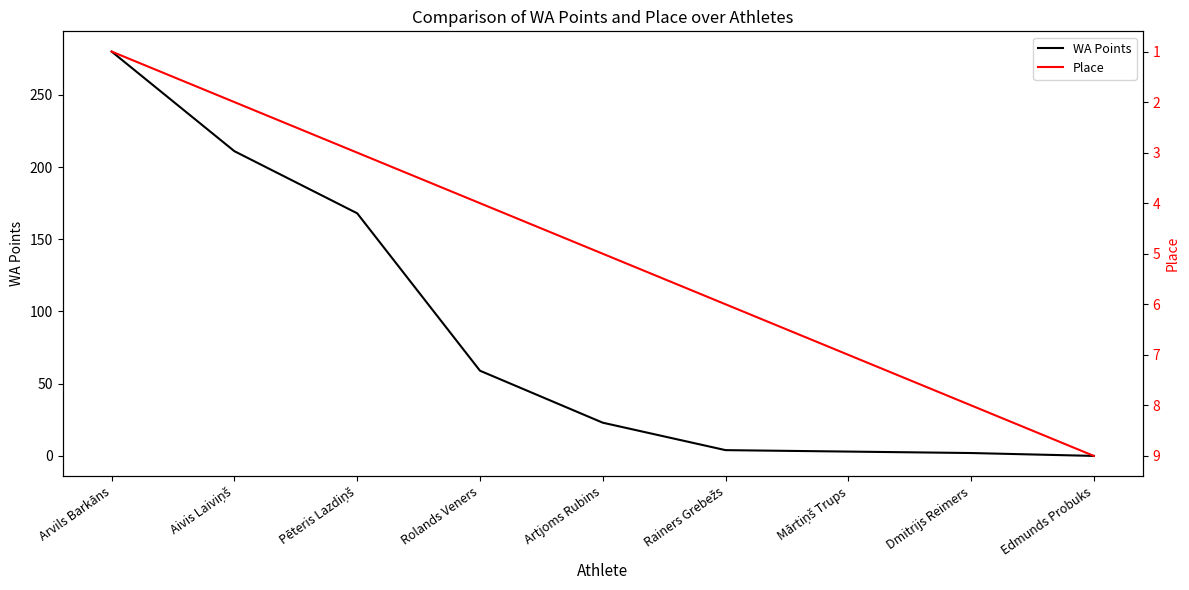

Reading left to right, extract all data points from this chart.

WA Points: 280	211	168	59	23	4	3	2	0
Place: 1	2	3	4	5	6	7	8	9